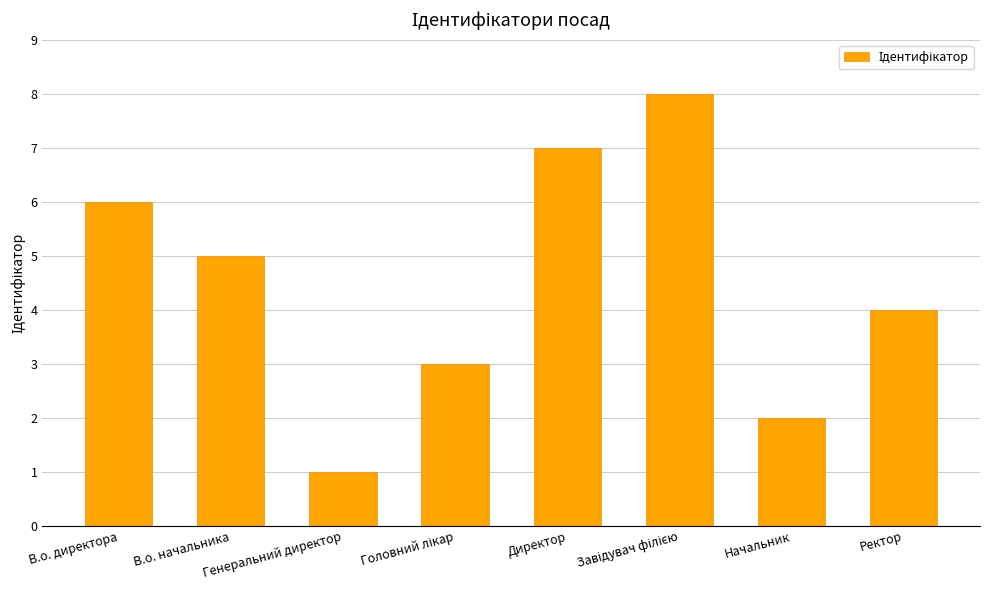

How many bars are there in total?

8